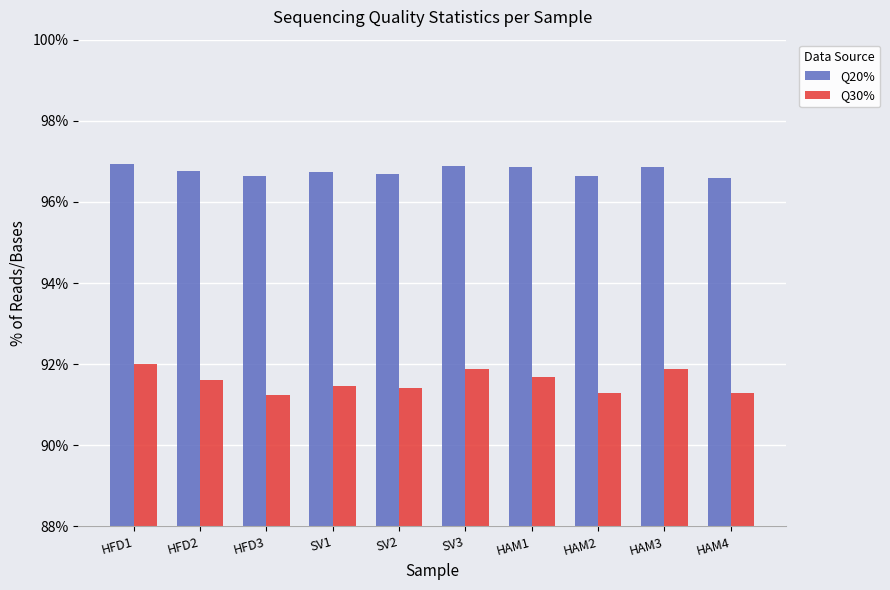

Rank the series by their maximum value, from lowest to highest.

Q30%, Q20%